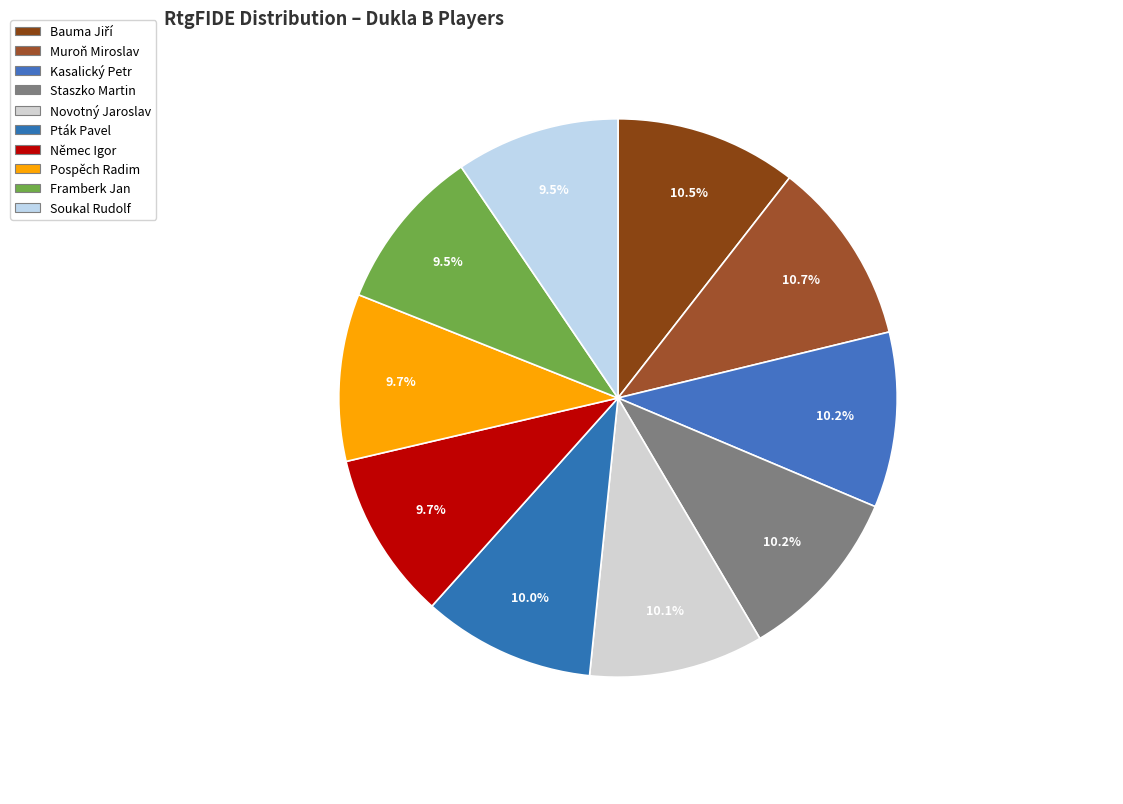

Count the number of slices in the pie.

10